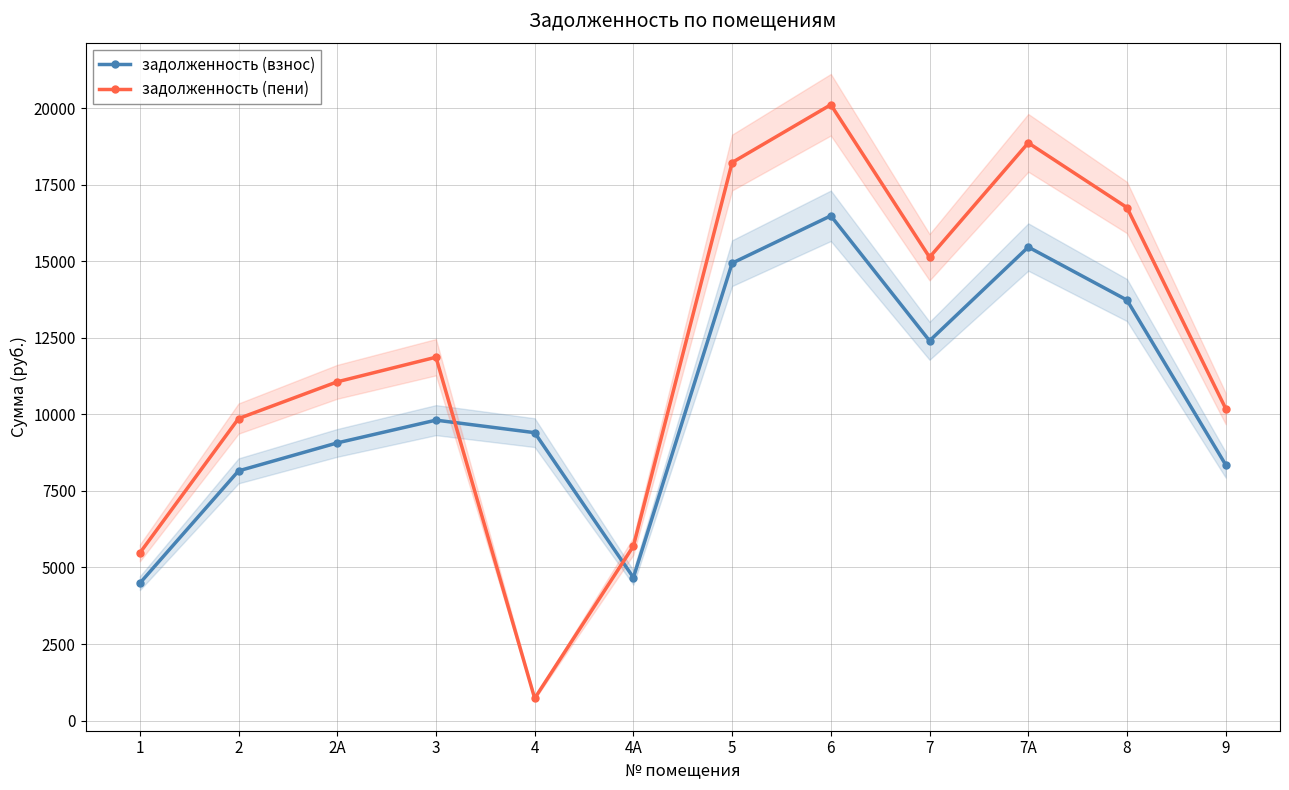

List the series in order of their peak value, highest first.

задолженность (пени), задолженность (взнос)